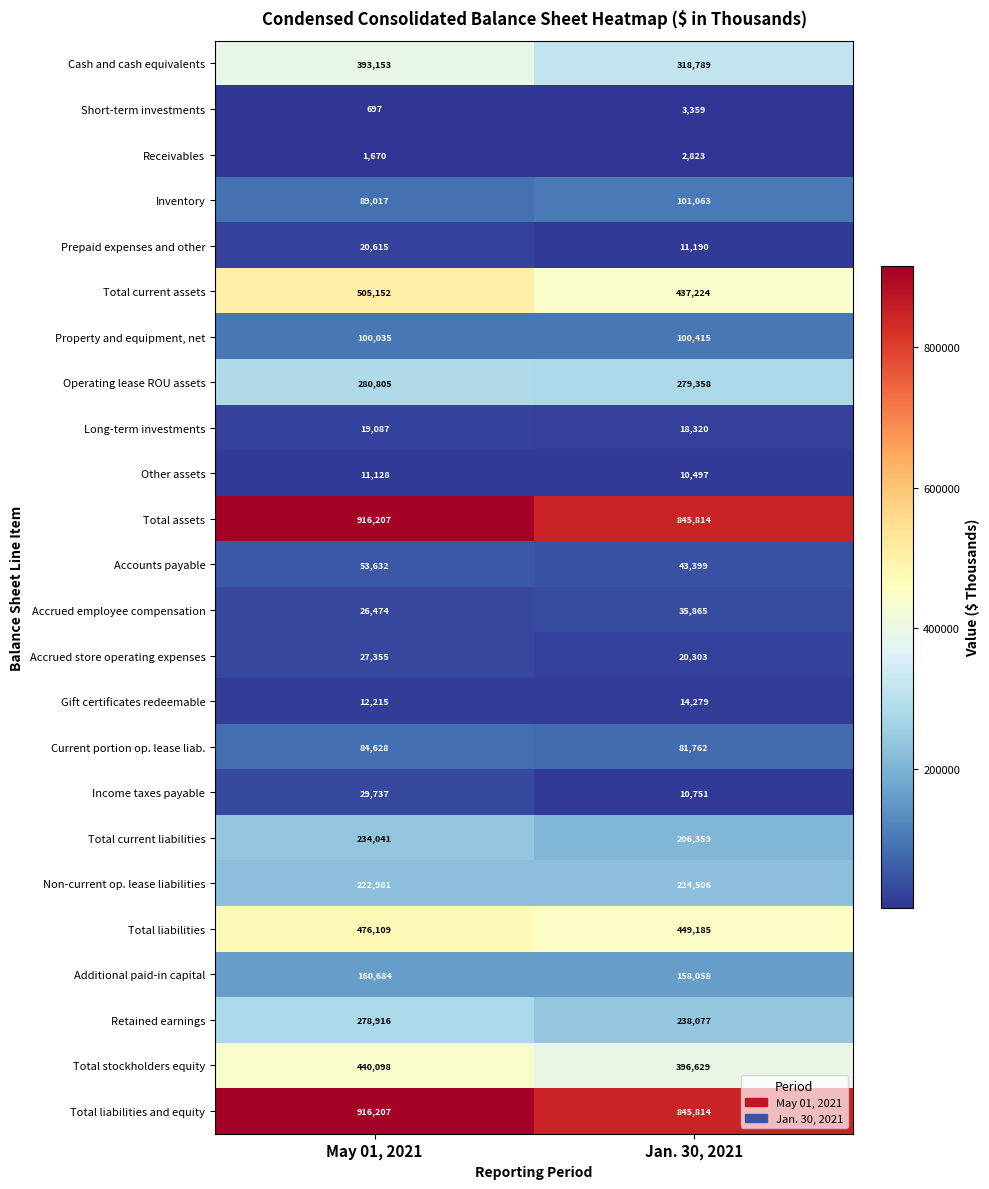

What is the maximum value shown in the chart?

916207